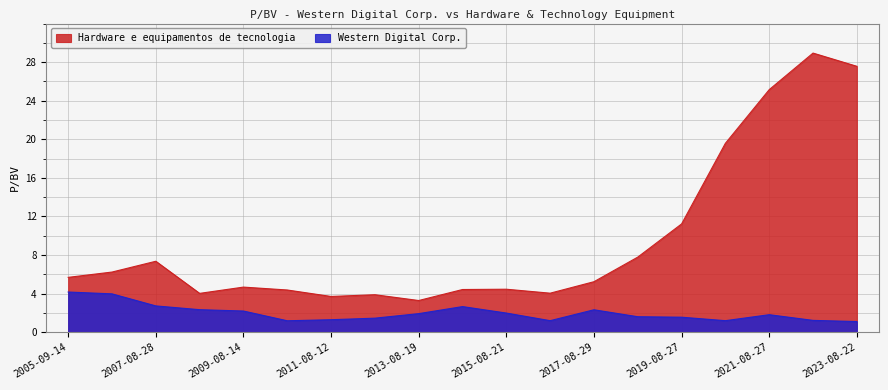

What is the difference between the maximum and minimum values in the Western Digital Corp. series?

3.1